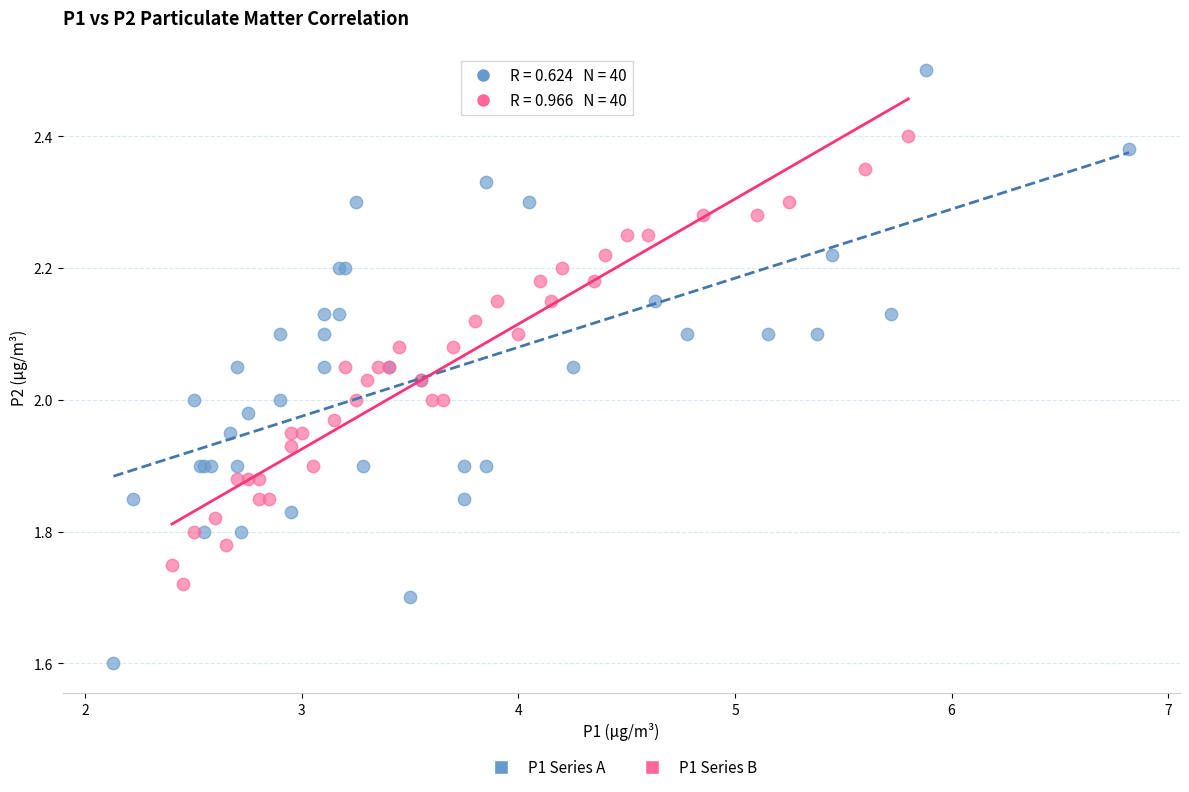

Which series has the largest Y range (max minus min)?

P1 Series A